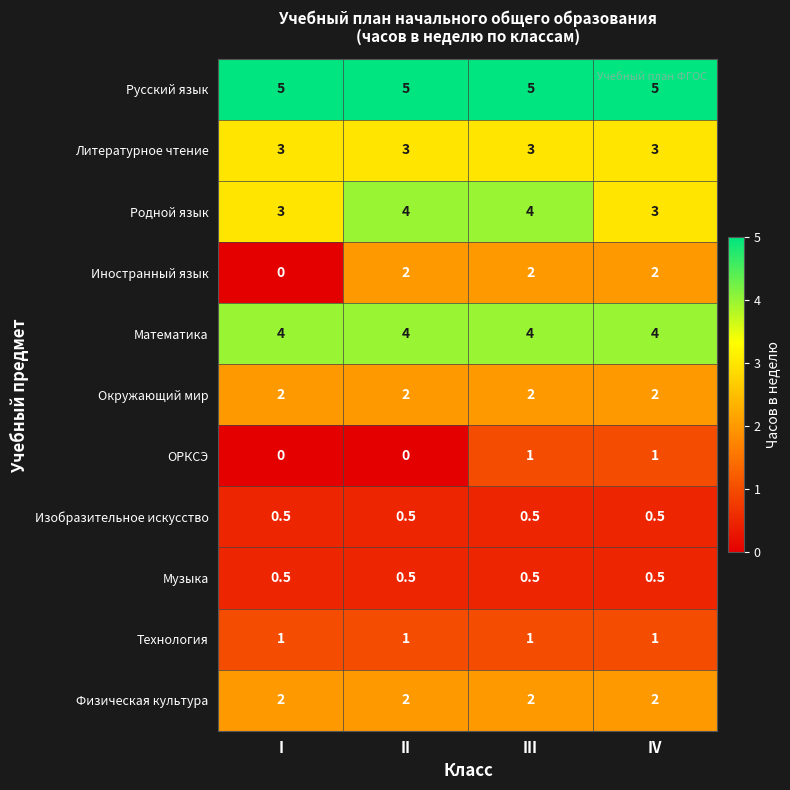

The Родной язык series shows 1.3 at I. True or false?

False